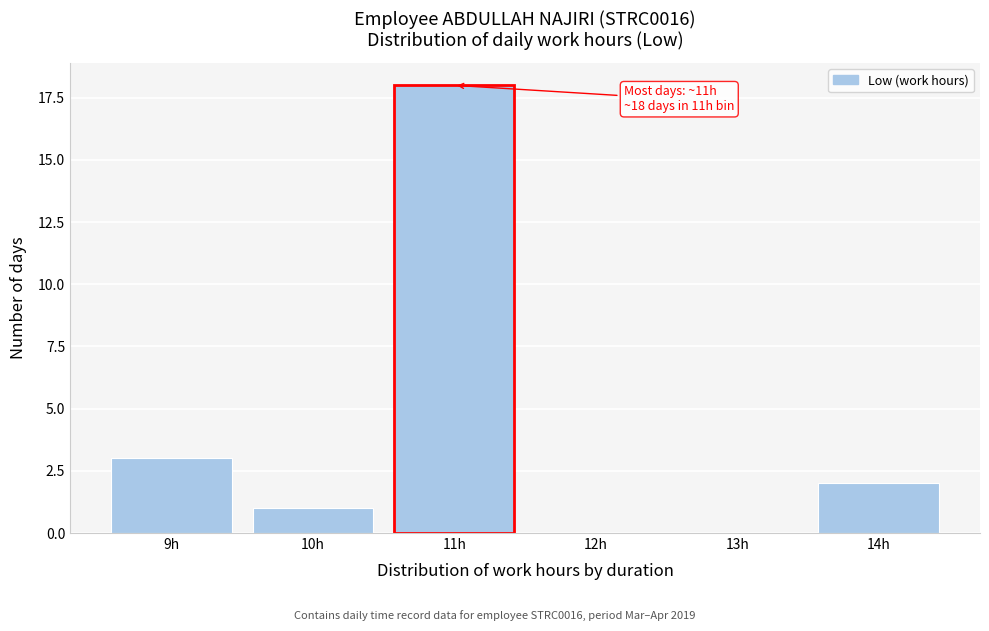

Reading left to right, transcribe all the data shown in this chart.

9h=3	10h=1	11h=18	12h=0	13h=0	14h=2